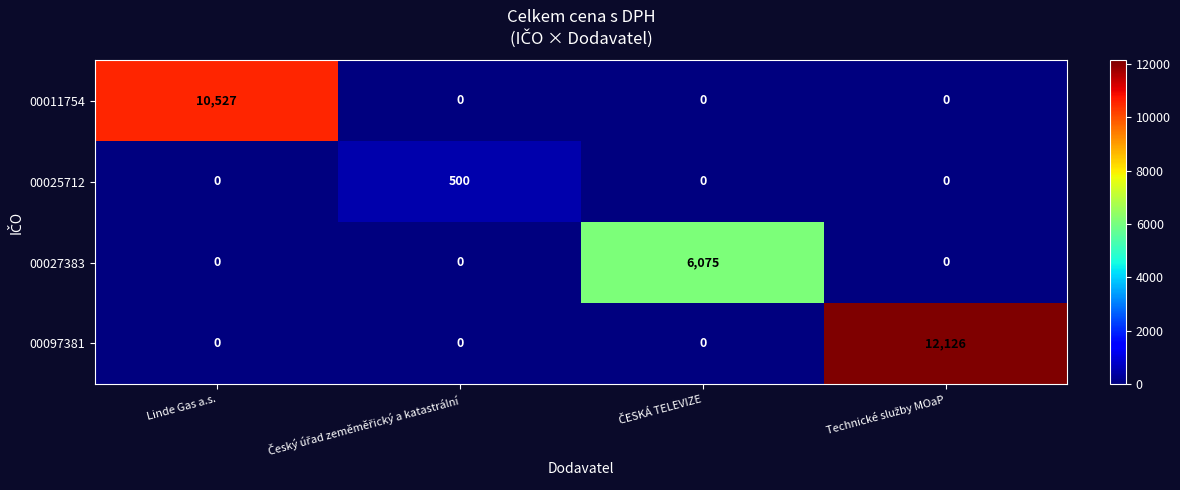

Reading left to right, what are all the values shown in this chart?

00011754: 10527	0	0	0
00025712: 0	500	0	0
00027383: 0	0	6075	0
00097381: 0	0	0	12126